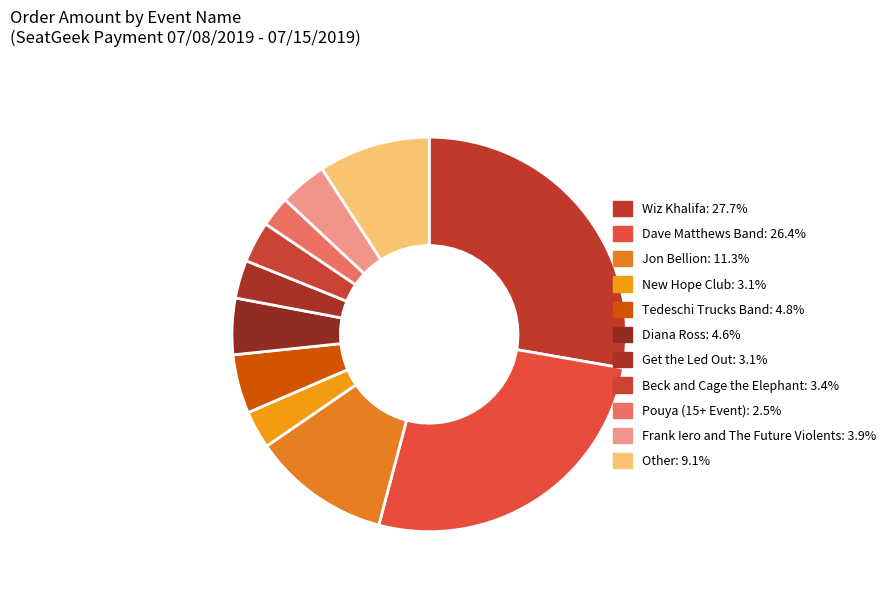

To the nearest percent, what is the combined percentage of Tedeschi Trucks Band and Other?

14%